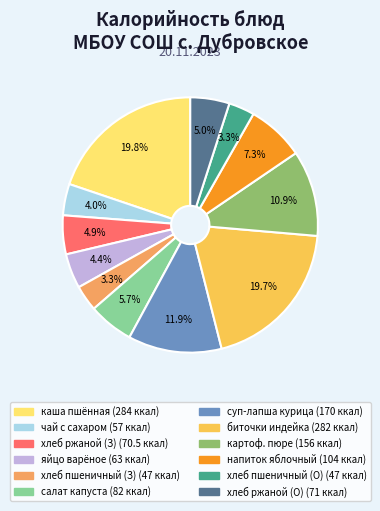

How many slices are in this pie chart?

12